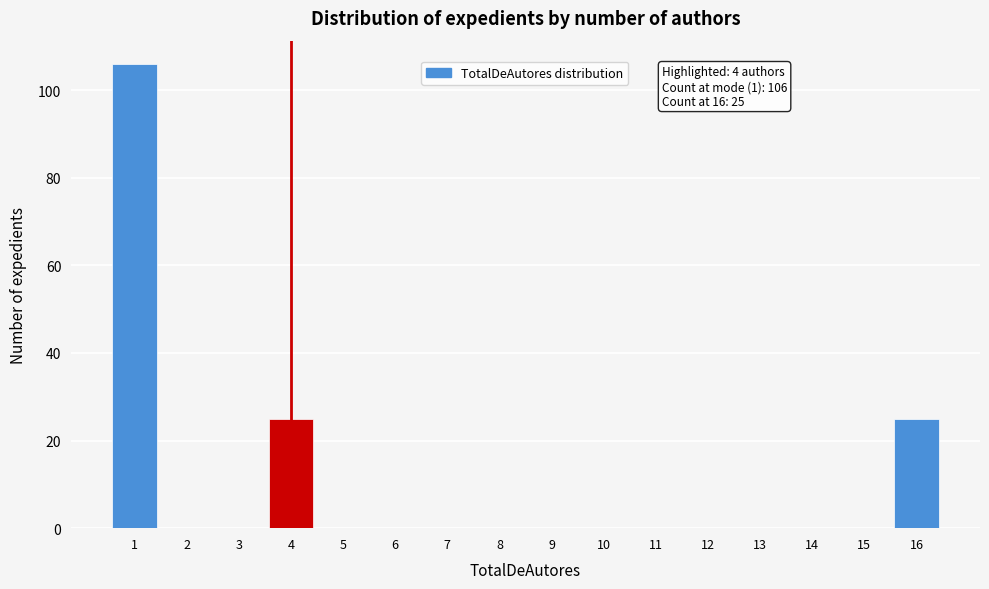

Reading left to right, extract all data points from this chart.

1=106	2=0	3=0	4=25	5=0	6=0	7=0	8=0	9=0	10=0	11=0	12=0	13=0	14=0	15=0	16=25